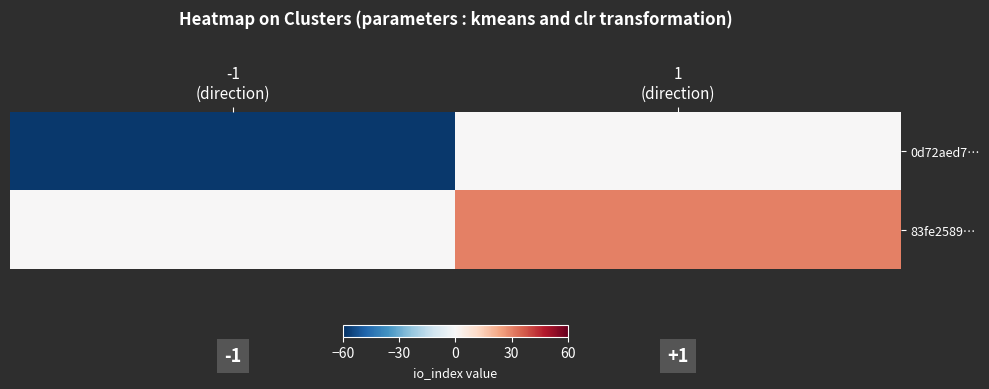

Reading left to right, what are all the values shown in this chart?

0d72aed7…: -1
(direction)=-58	1
(direction)=0
83fe2589…: -1
(direction)=0	1
(direction)=30